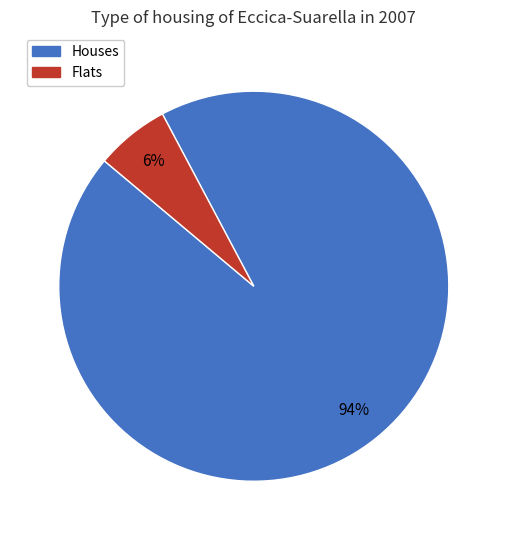

To the nearest percent, what is the average slice percentage?

50%